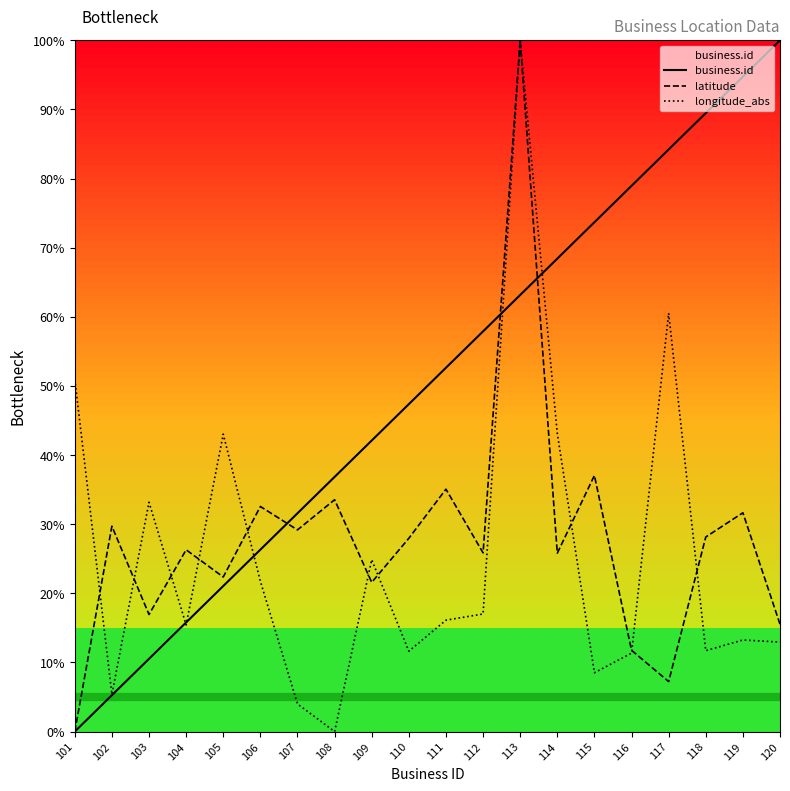

True or false: business.id has more than 1 interior local peaks.

False